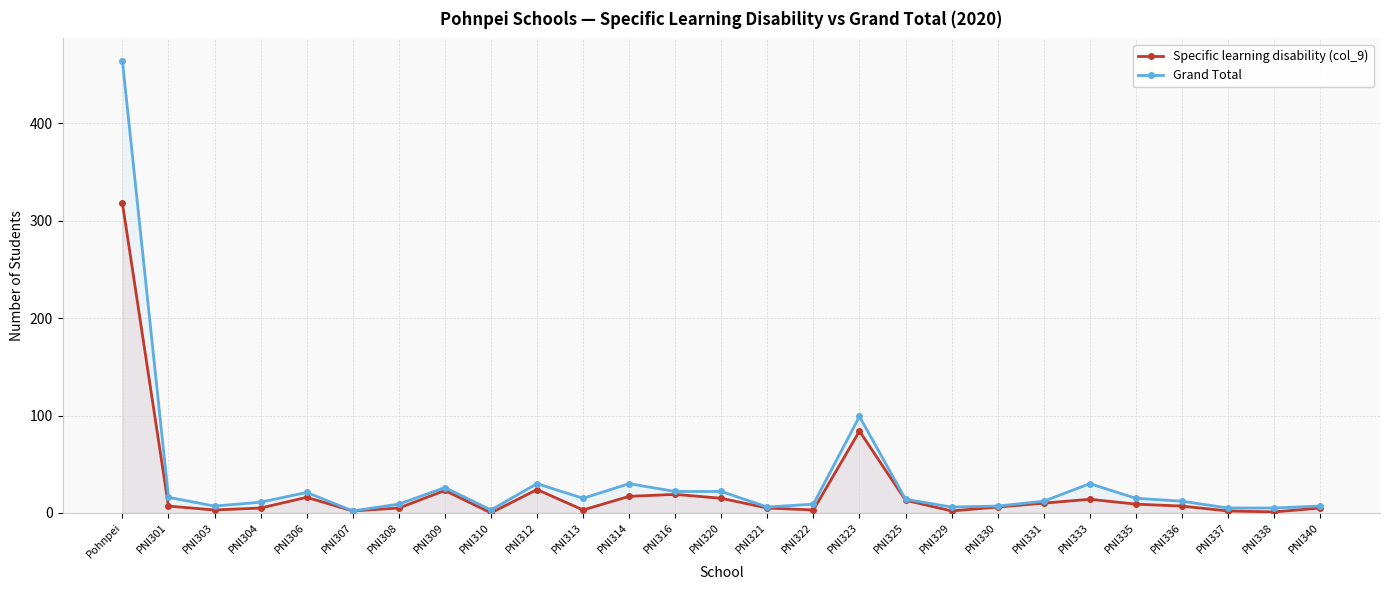

What is the sum of the Specific learning disability (col_9) values at PNI313 and PNI304?

8